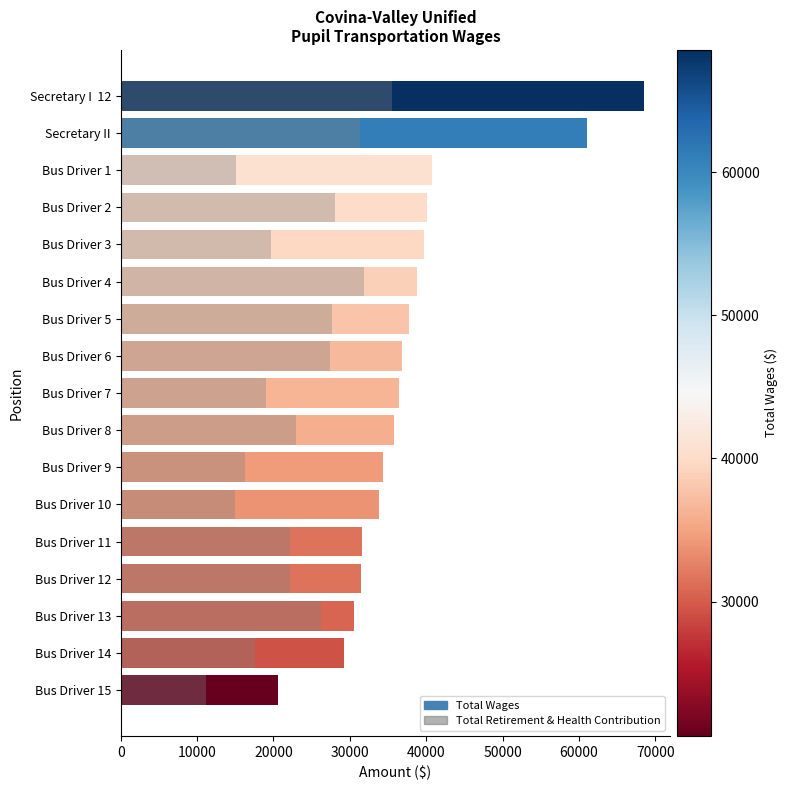

Is it true that Total Wages equals 20617 at Bus Driver 15?

True